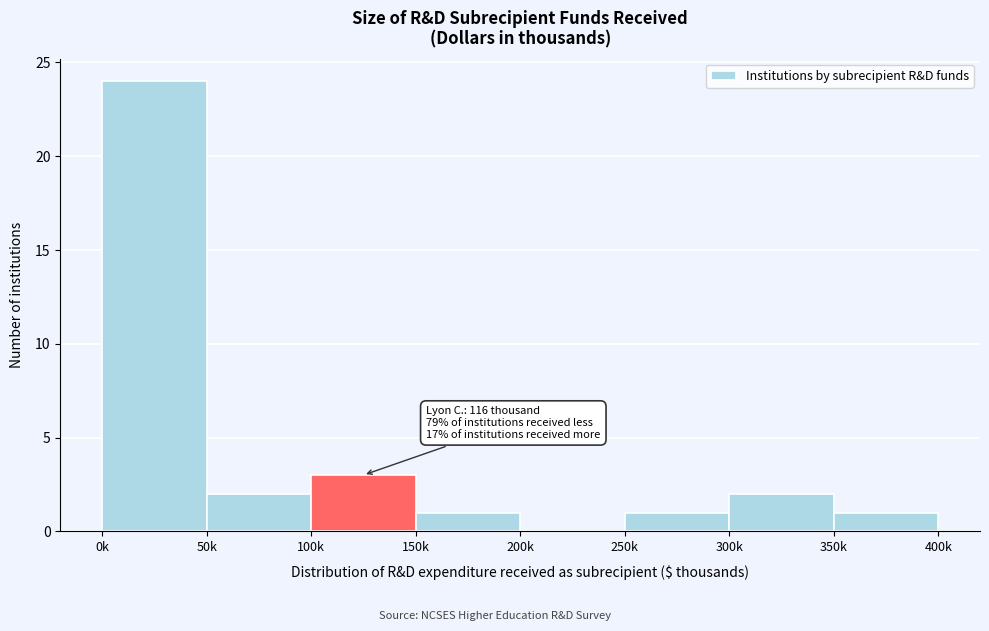

Reading right to left, list all the values displayed in this chart.

350k=1	300k=2	250k=1	200k=0	150k=1	100k=3	50k=2	0k=24